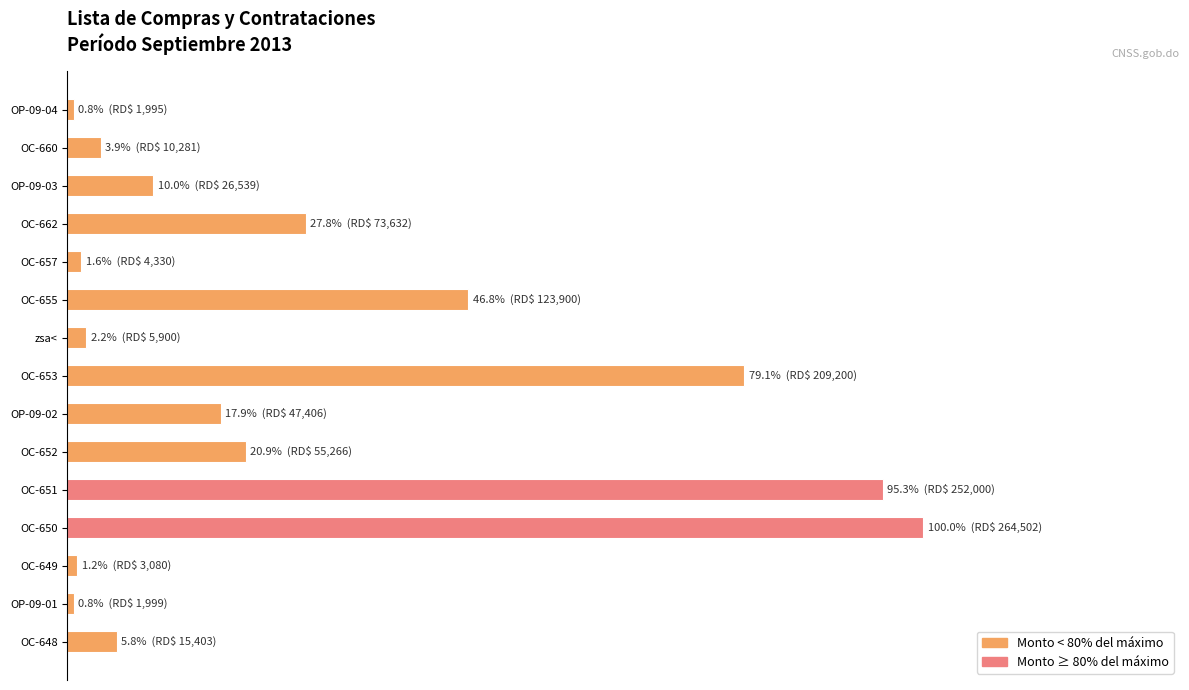

What is the difference between the maximum and minimum values?

99.2